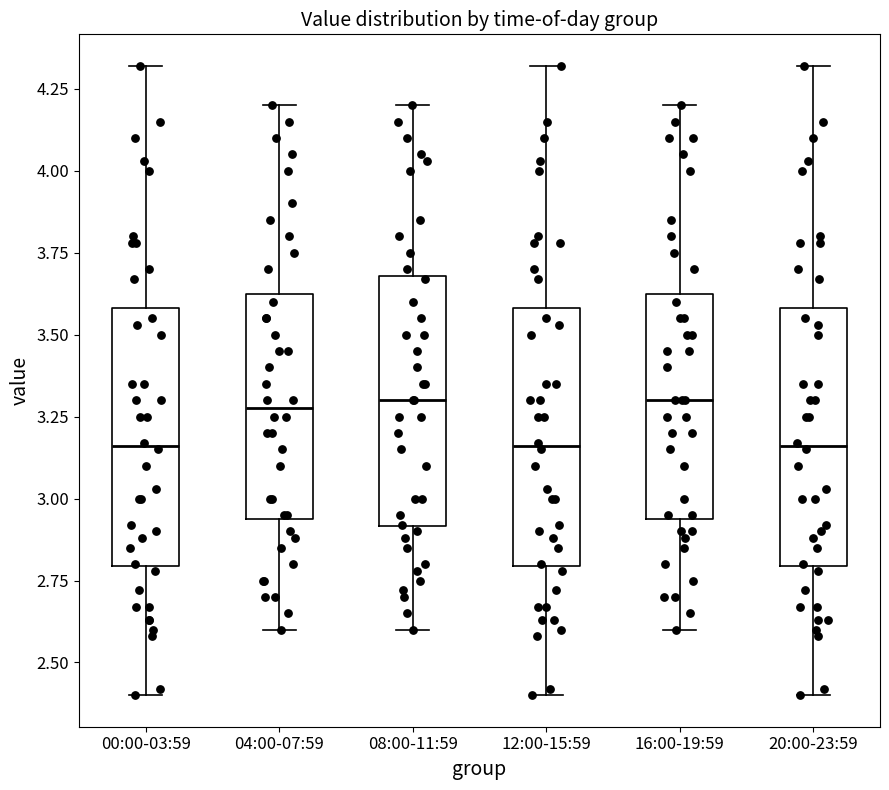

Reading left to right, transcribe this box plot: for each box, give where its median line is, the range the box spans, and where its two whiskers end, as read against the y-axis. The values are not printed on the chart, so give them approximately, as read against the axis.

00:00-03:59: median 3.15, box 2.80 to 3.60, whiskers 2.40 to 4.30
04:00-07:59: median 3.30, box 2.95 to 3.65, whiskers 2.60 to 4.20
08:00-11:59: median 3.30, box 2.90 to 3.70, whiskers 2.60 to 4.20
12:00-15:59: median 3.15, box 2.80 to 3.60, whiskers 2.40 to 4.30
16:00-19:59: median 3.30, box 2.95 to 3.65, whiskers 2.60 to 4.20
20:00-23:59: median 3.15, box 2.80 to 3.60, whiskers 2.40 to 4.30